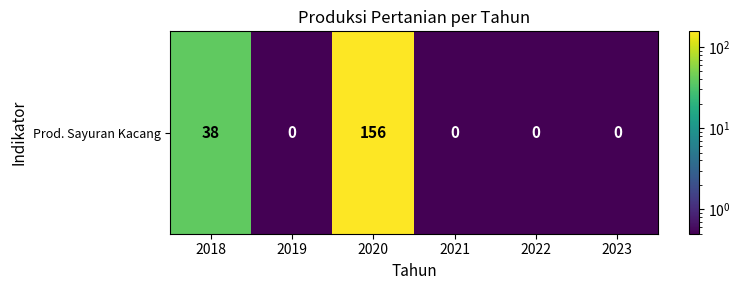

How many distinct data groups are displayed?

1